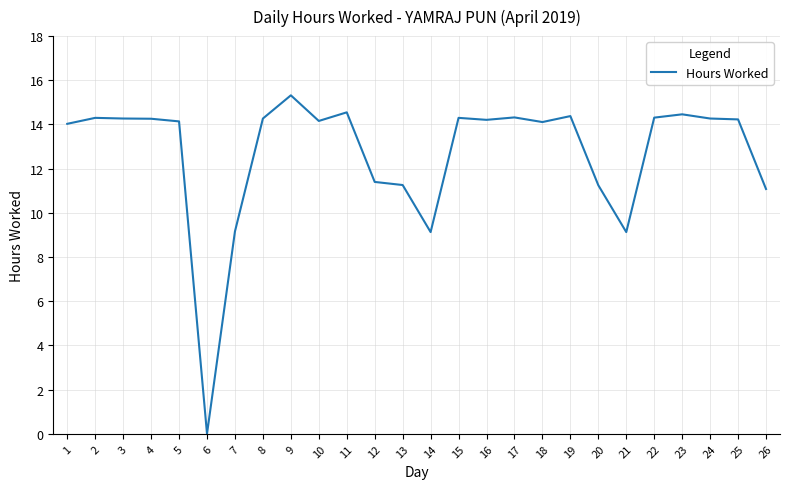

What is the difference between the second highest and second lowest values?

5.4